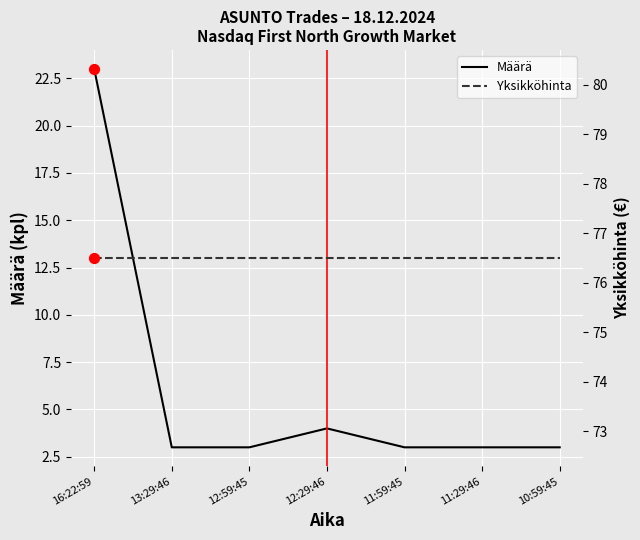

What is the total value across all series at 11:29:46?

79.5